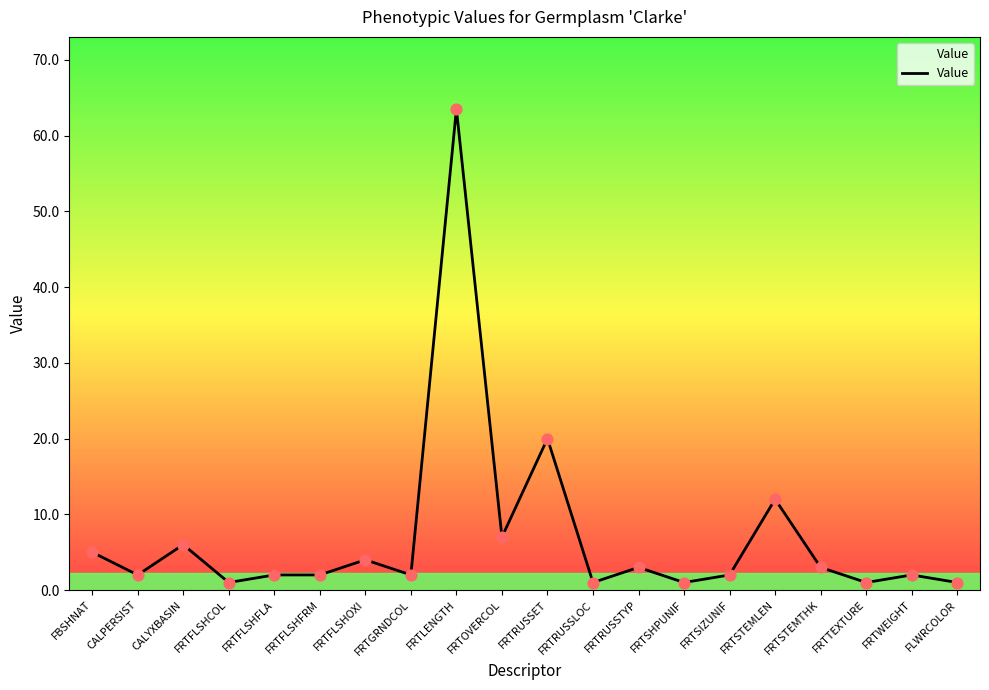

What is the ratio of the value at FRTOVERCOL to the value at CALPERSIST?

3.5